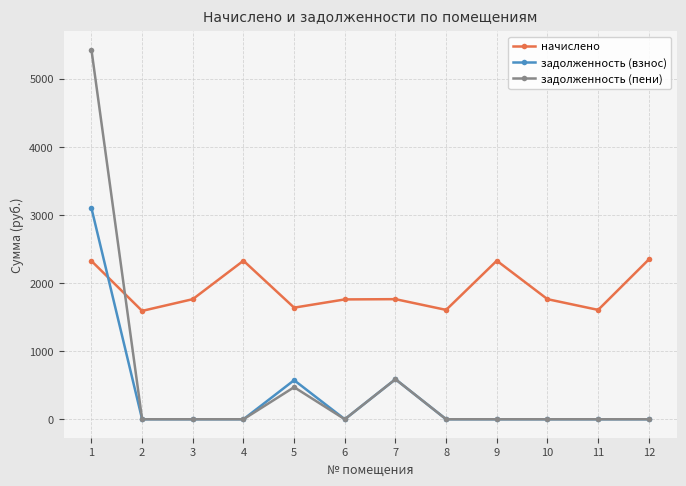

Is the value of начислено at 10 greater than the value of задолженность (взнос) at 8?

Yes